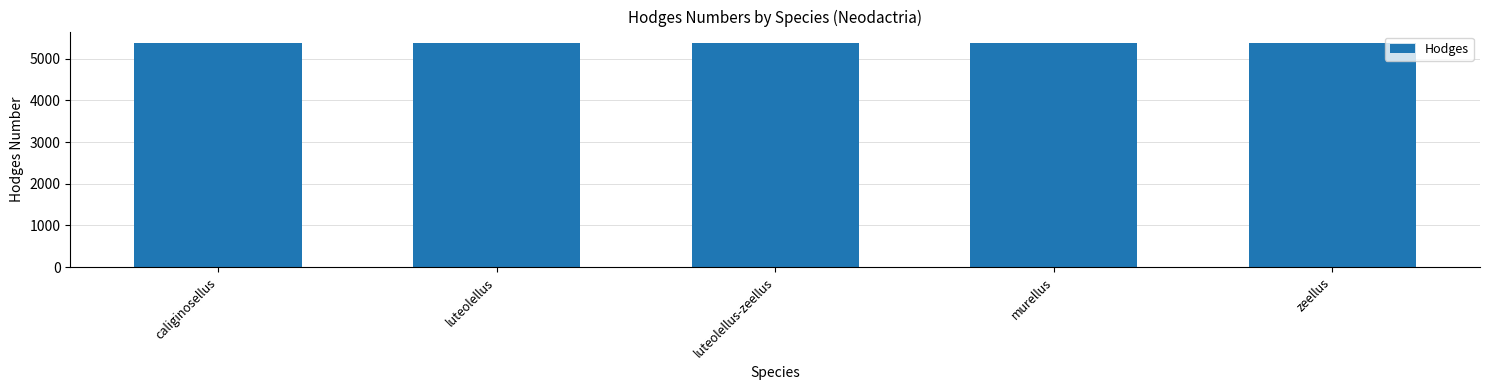

Count the values in the range 5379 to 5381.

4